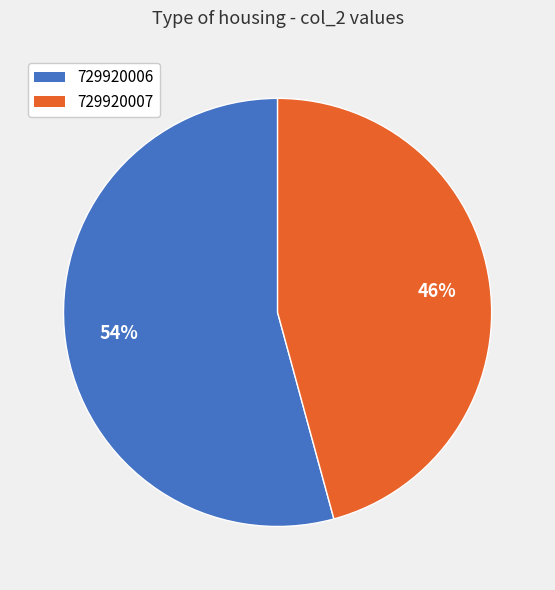

How many slices are in this pie chart?

2